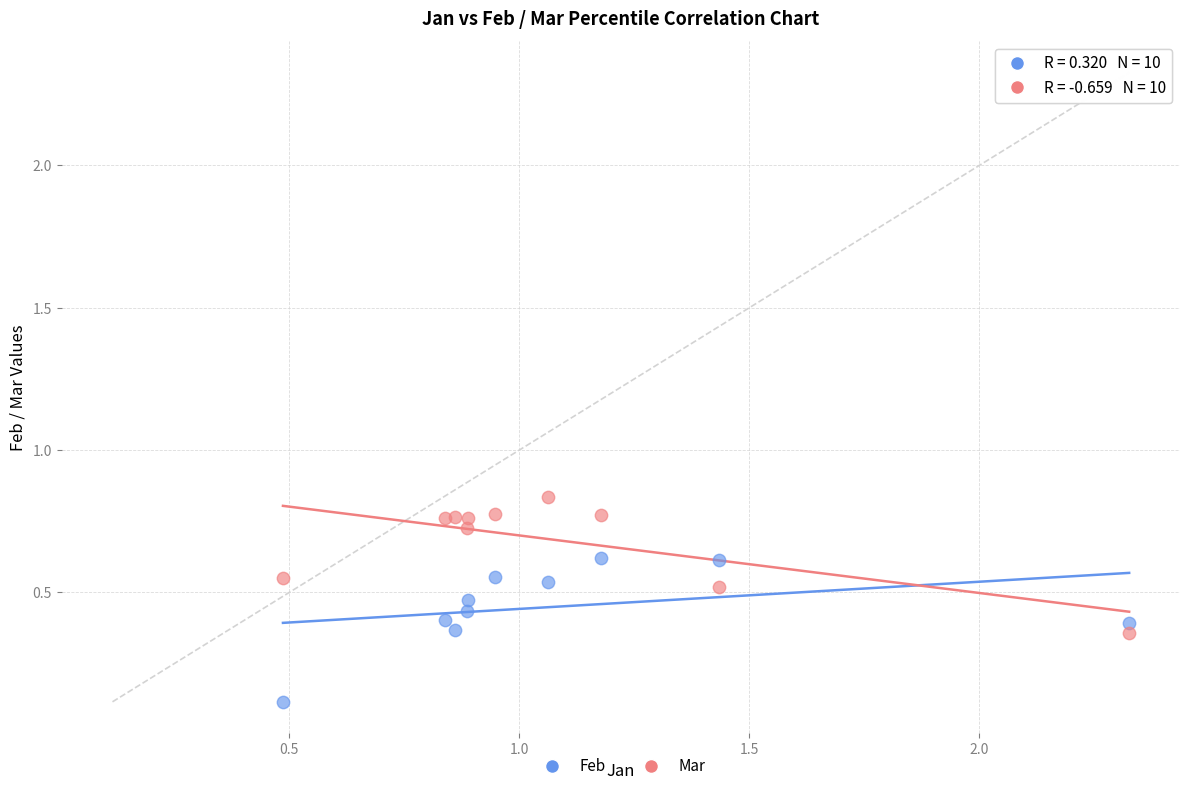

Which series reaches the maximum Y coordinate?

Mar